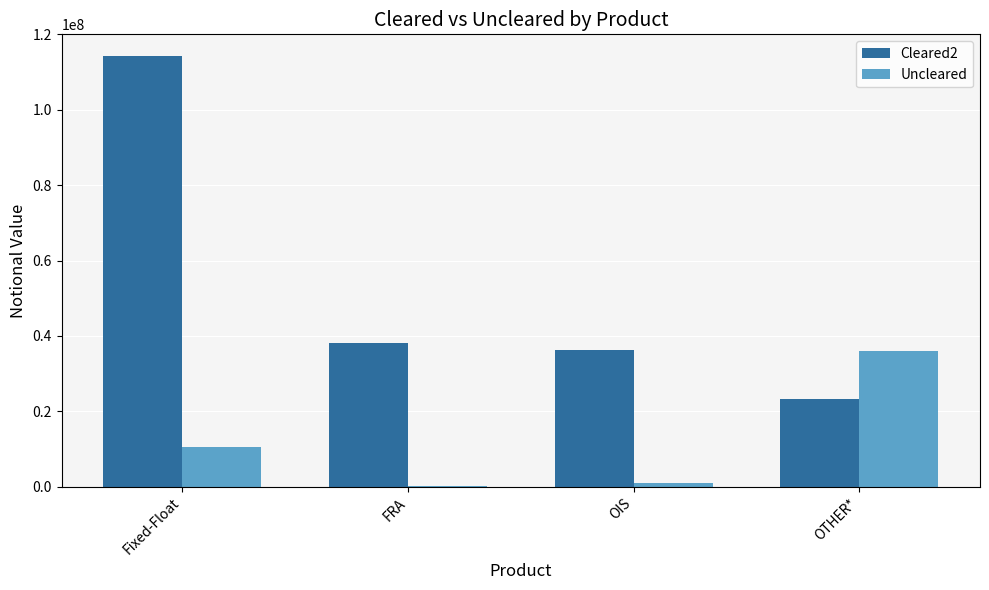

At which category does the chart reach its peak across all series?

Fixed-Float